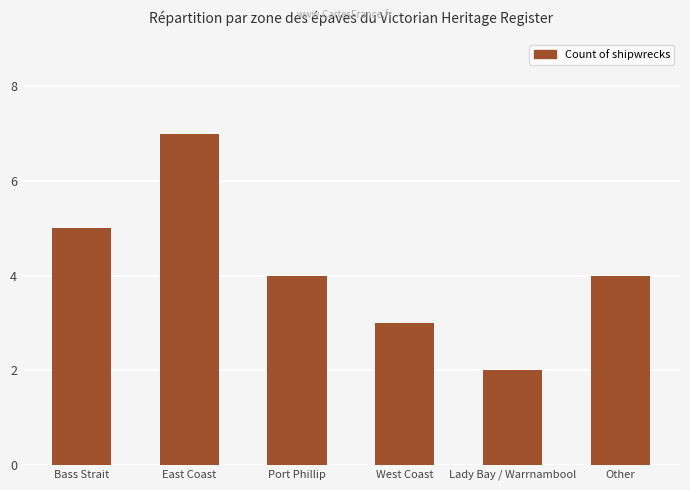

Are the bars horizontal?

No